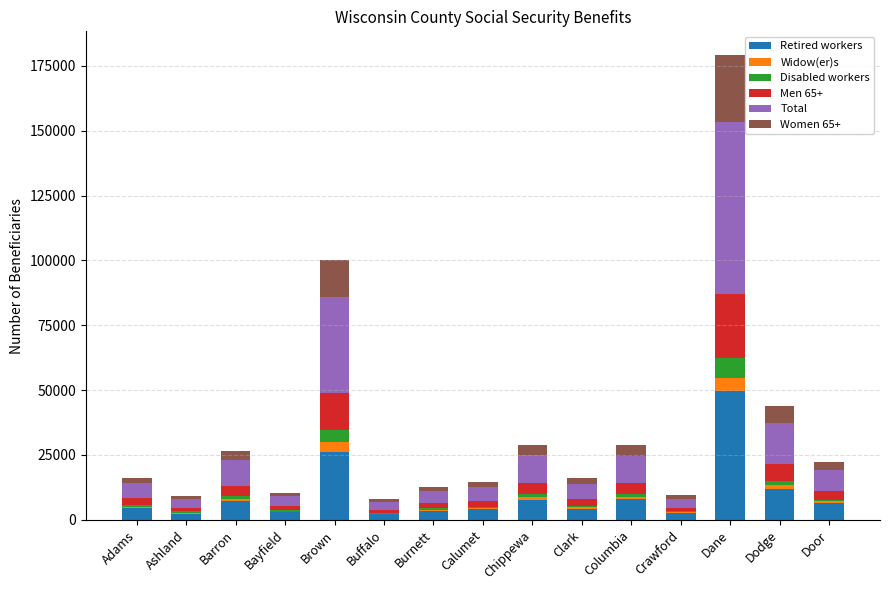

True or false: Retired workers has a value of 3981 at Calumet.

True